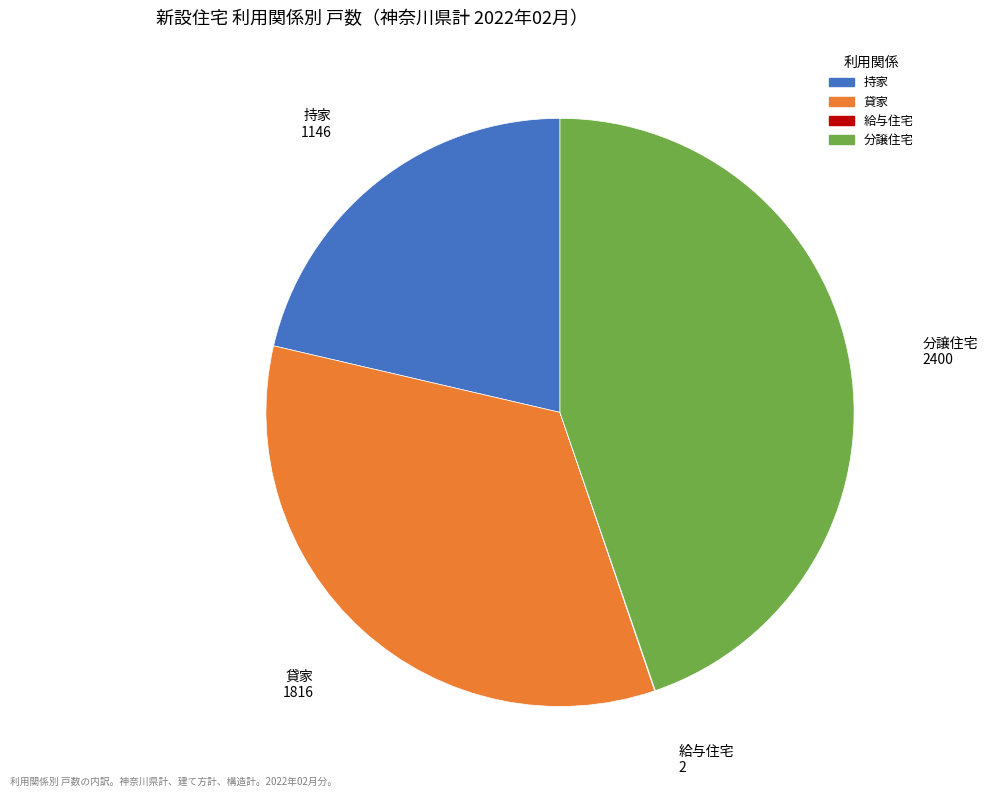

The 貸家 slice represents 28% of the pie. True or false?

False